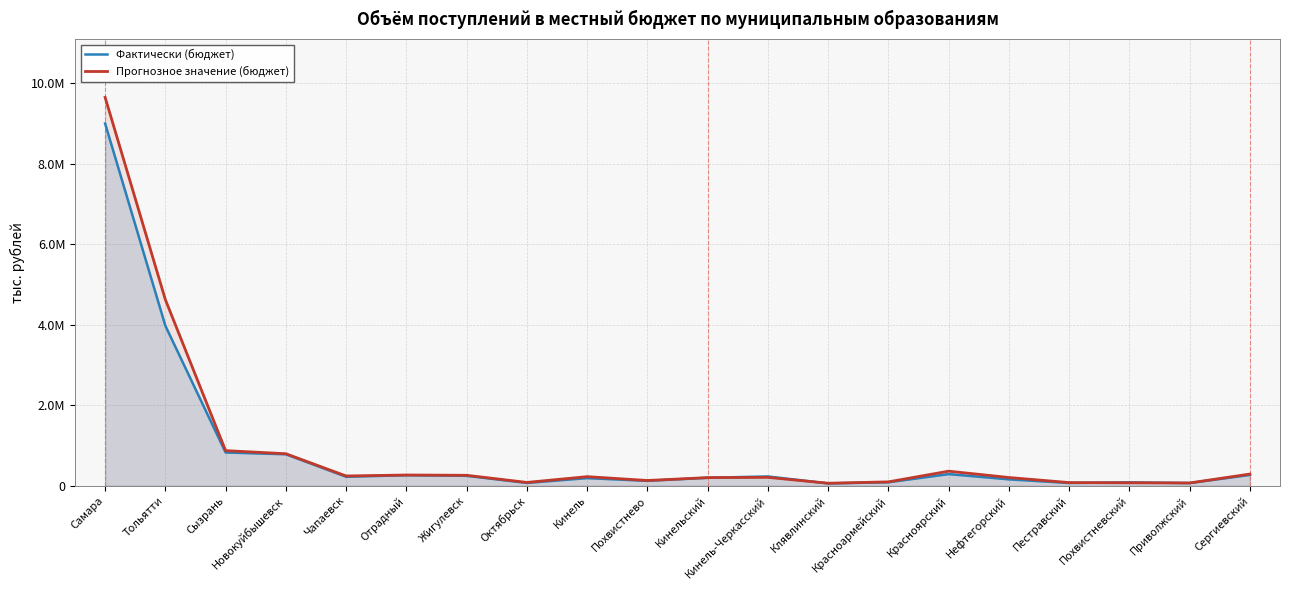

Reading left to right, transcribe all the data shown in this chart.

Фактически (бюджет): 8998615.3	3975262.2	826770.9	782763.3	224084.5	261908.9	247327.1	70229.3	190121.5	122472.9	198724.3	231621.2	58335.9	86966.8	289817.9	159706.0	69098.2	85824.1	67269.0	269283.1
Прогнозное значение (бюджет): 9649254.1	4623983.5	872939.3	796213.4	243418.5	267713.3	260663.7	83293.9	226673.5	131614.9	202745.6	209147.0	63274.5	97195.2	362623.0	205620.1	79129.4	73858.2	70097.5	291286.1